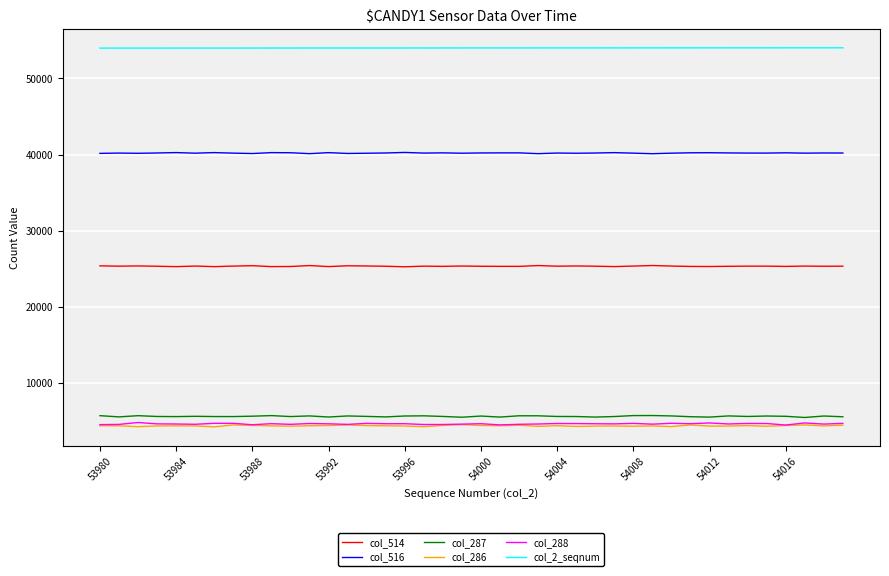

What is the smallest value displayed?

4238